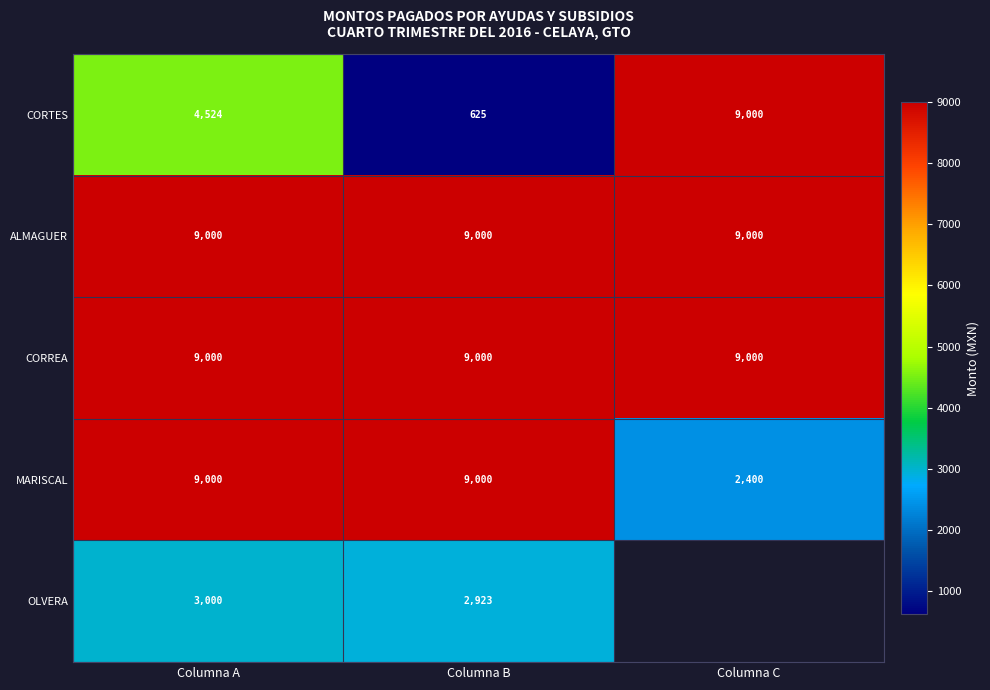

Which label corresponds to the smallest value in the chart?

Columna B